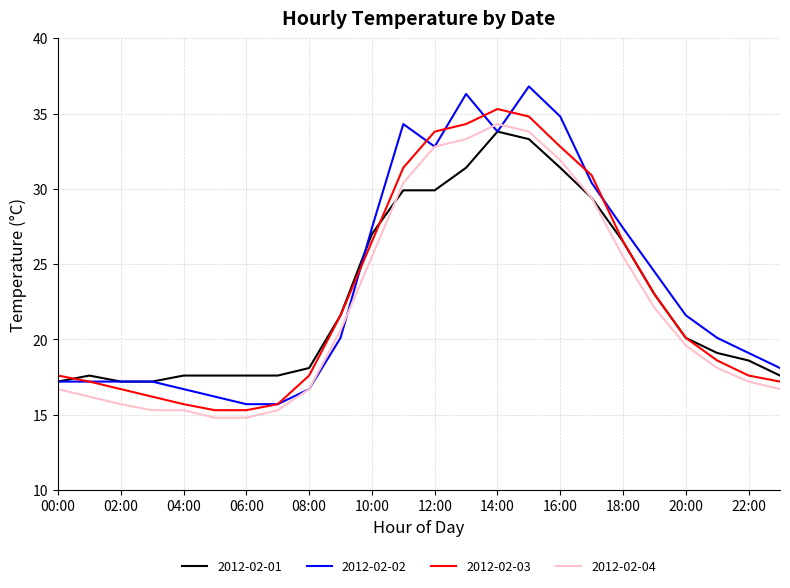

What are all the series names shown in the legend?

2012-02-01, 2012-02-02, 2012-02-03, 2012-02-04